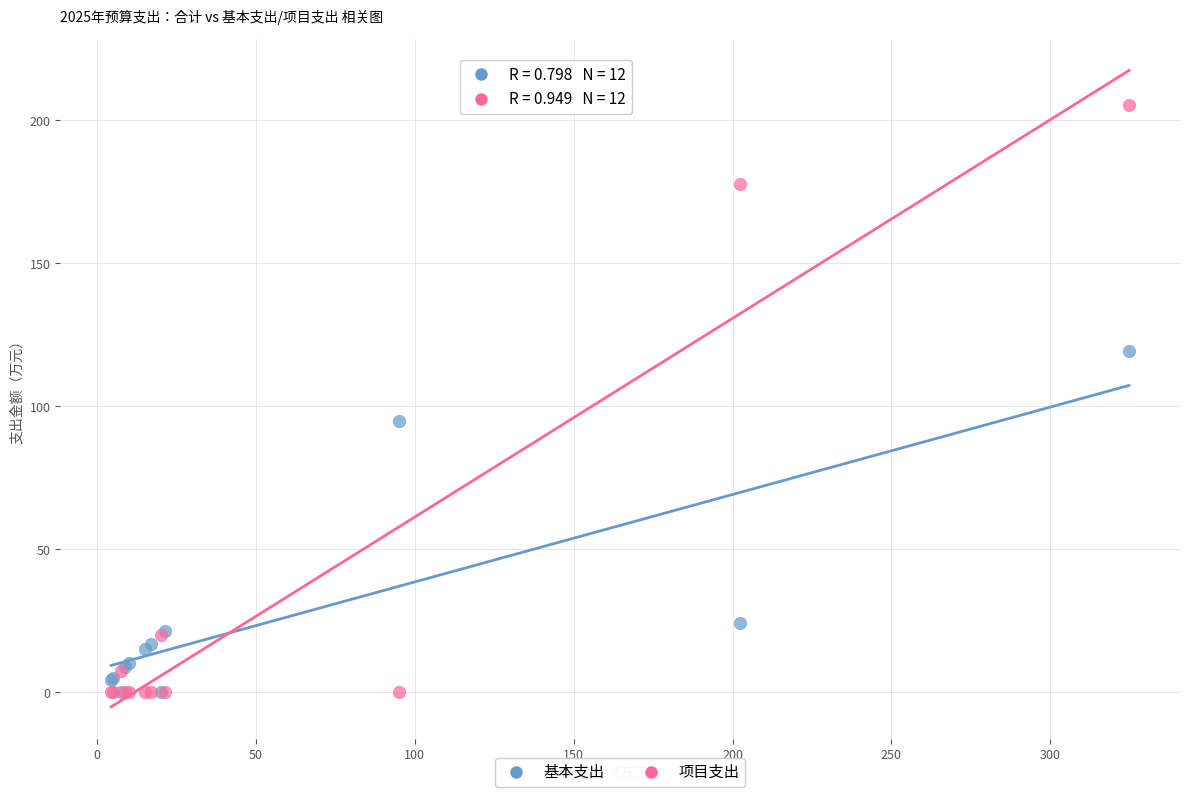

Across all series, what Y value is closest to 102?

94.9